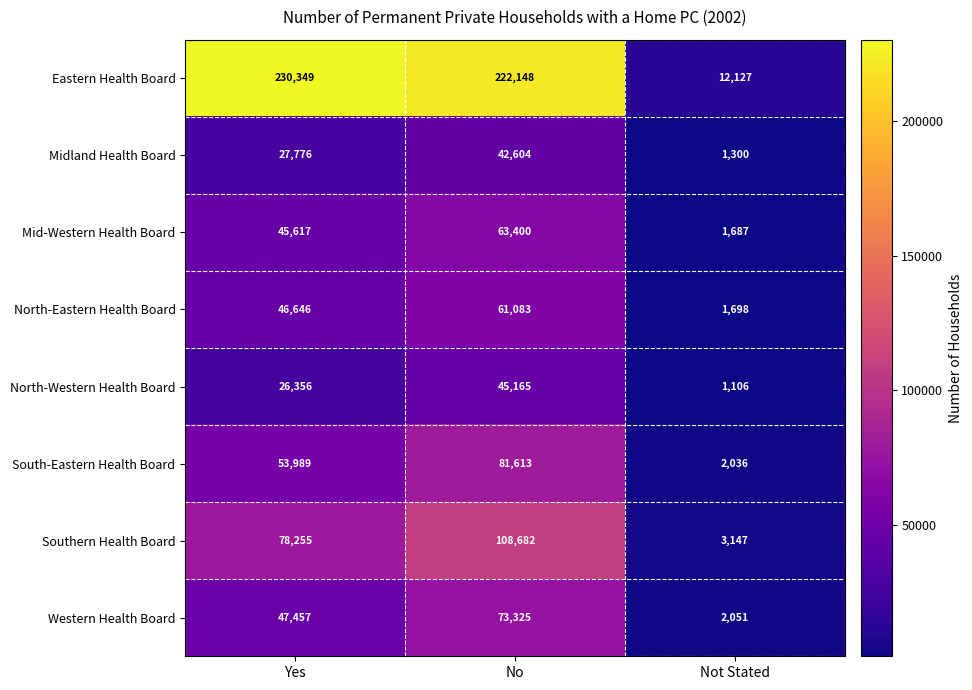

How many categories are shown in the chart?

3